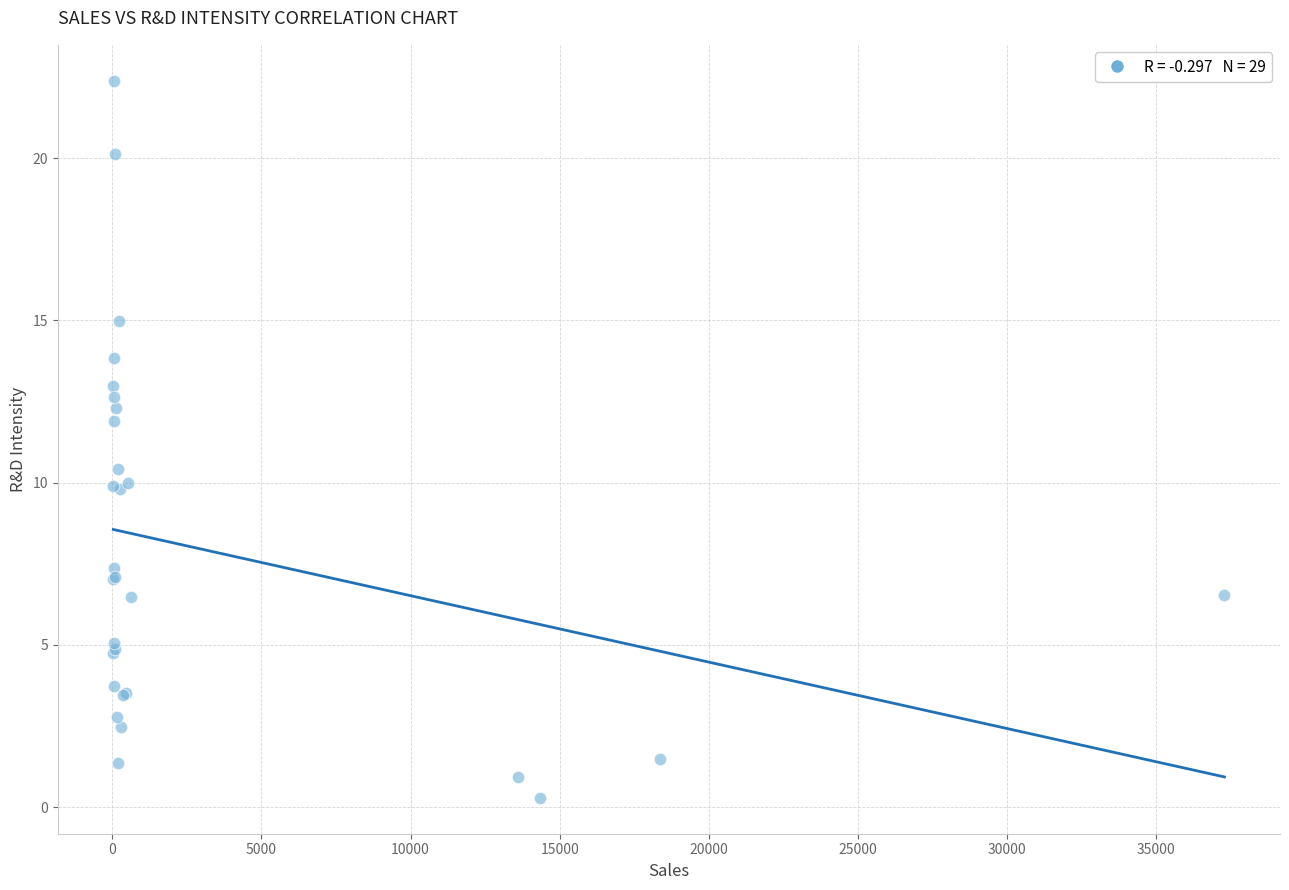

What Y value in the scatter plot is closest to 11?

10.4